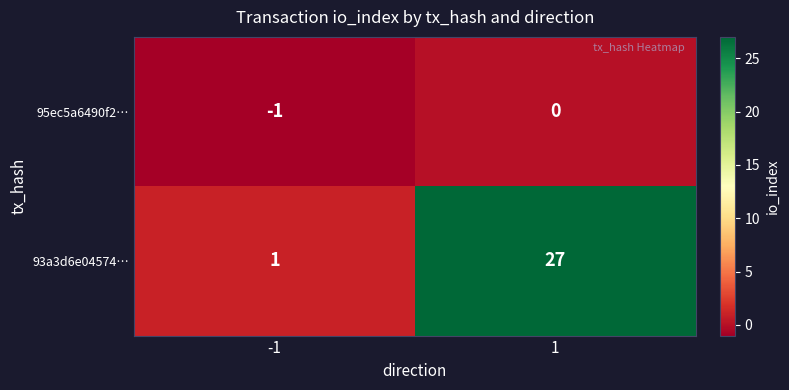

At -1, list the series in order from largest to smallest.

93a3d6e04574…, 95ec5a6490f2…